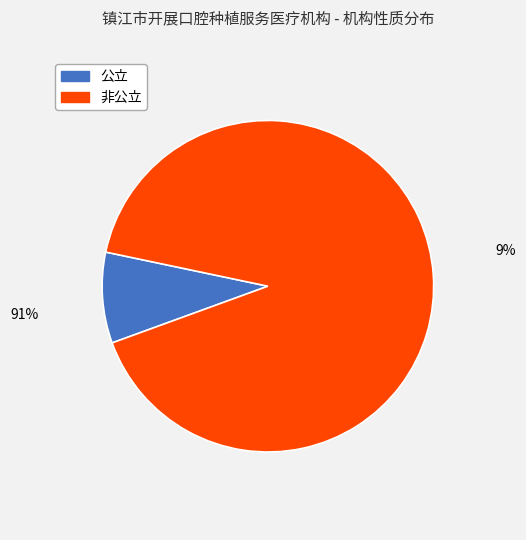

Do 非公立 and 公立 together represent more than half of the pie?

Yes